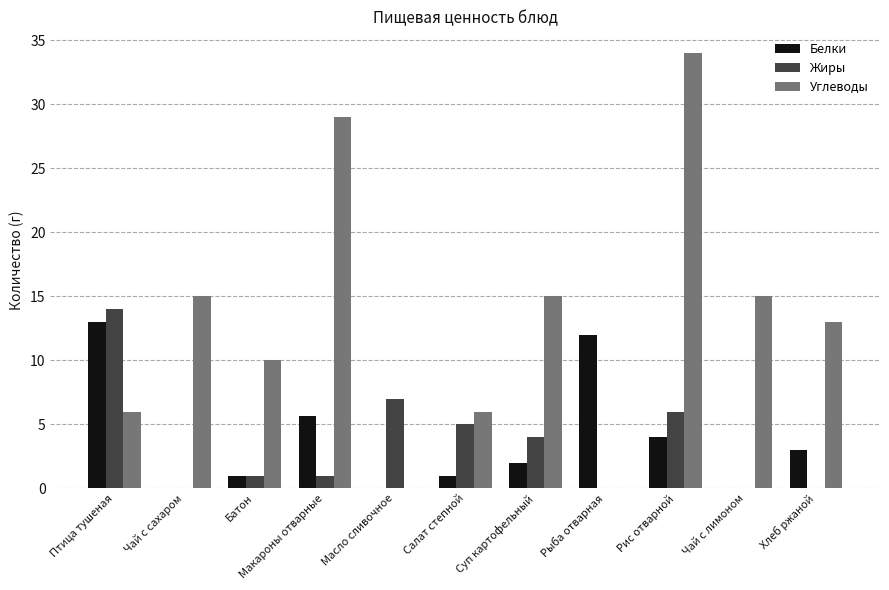

What is the maximum value shown in the chart?

34.0